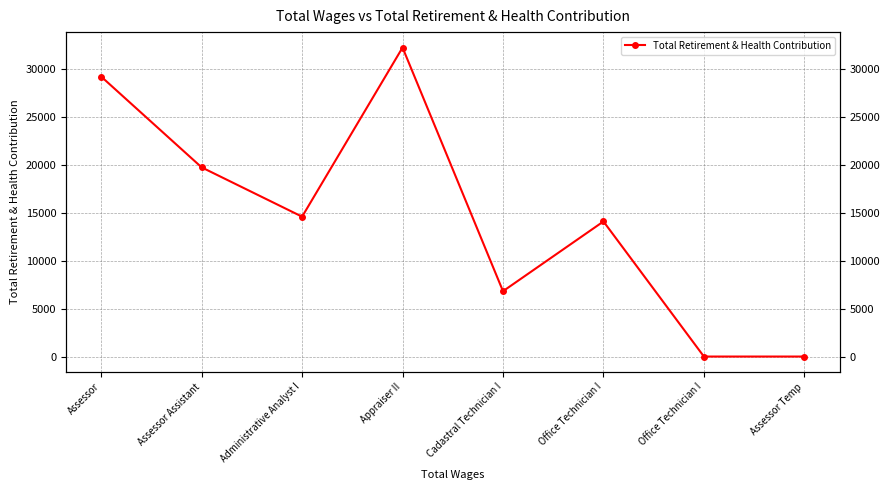

What value does the data have at Administrative Analyst I, to the nearest 10?

14590